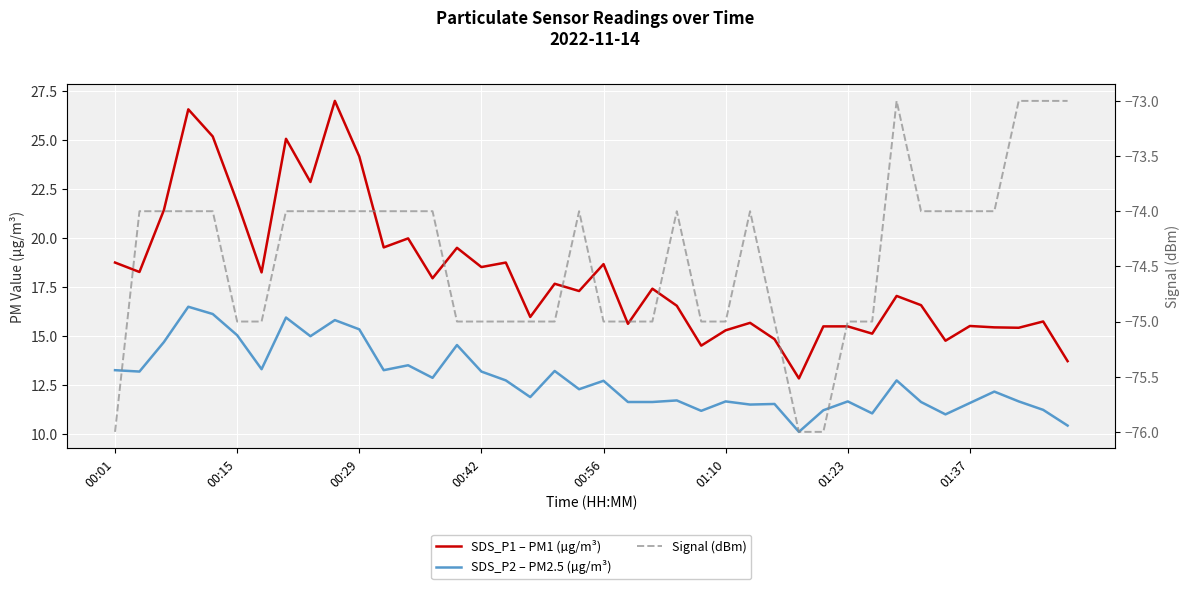

What is the sum of all Signal (dBm) values?

-2977.0